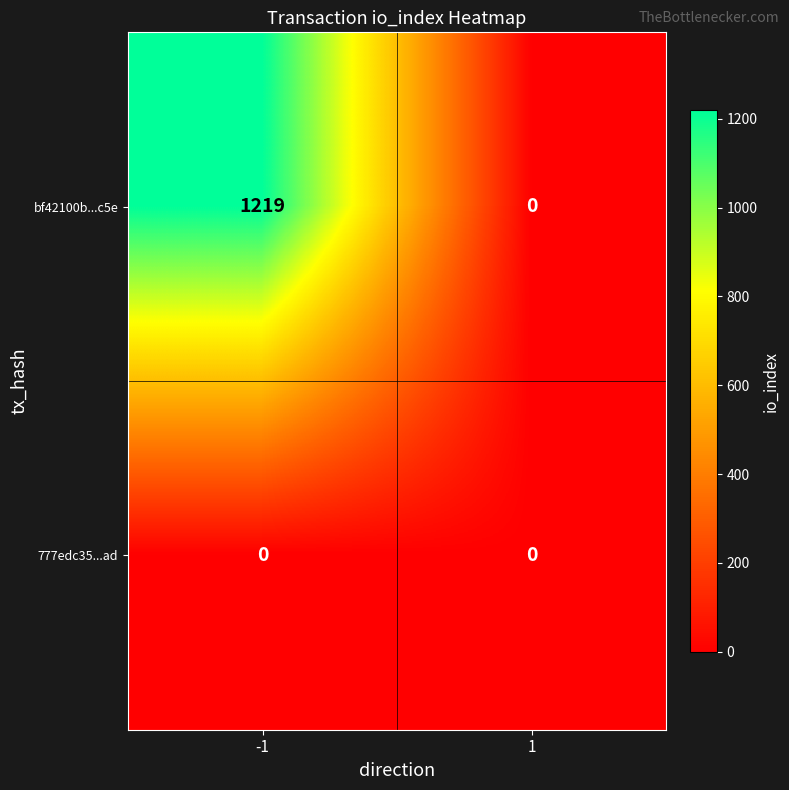

The 777edc35...ad series shows 0 at 1. True or false?

True